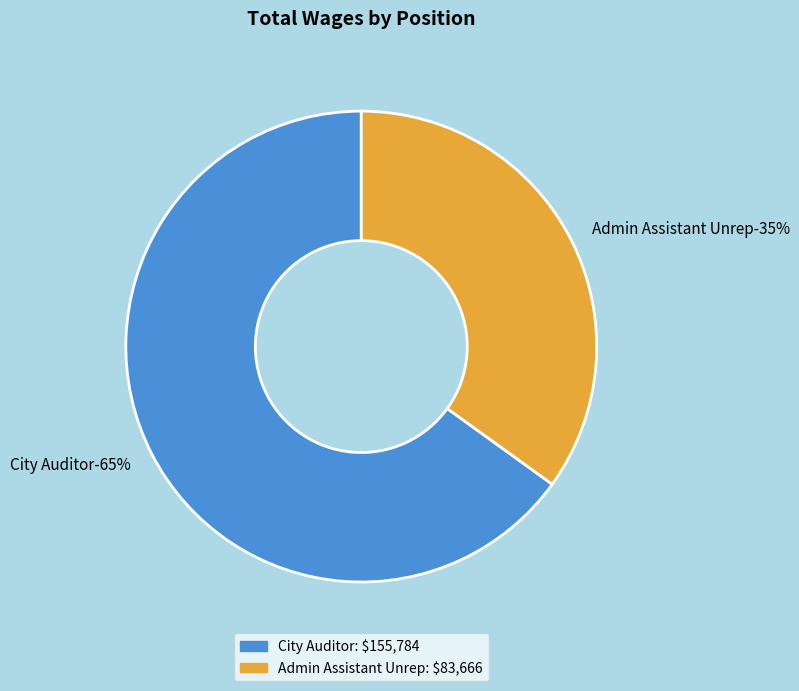

Which category has the biggest portion of the pie?

City Auditor